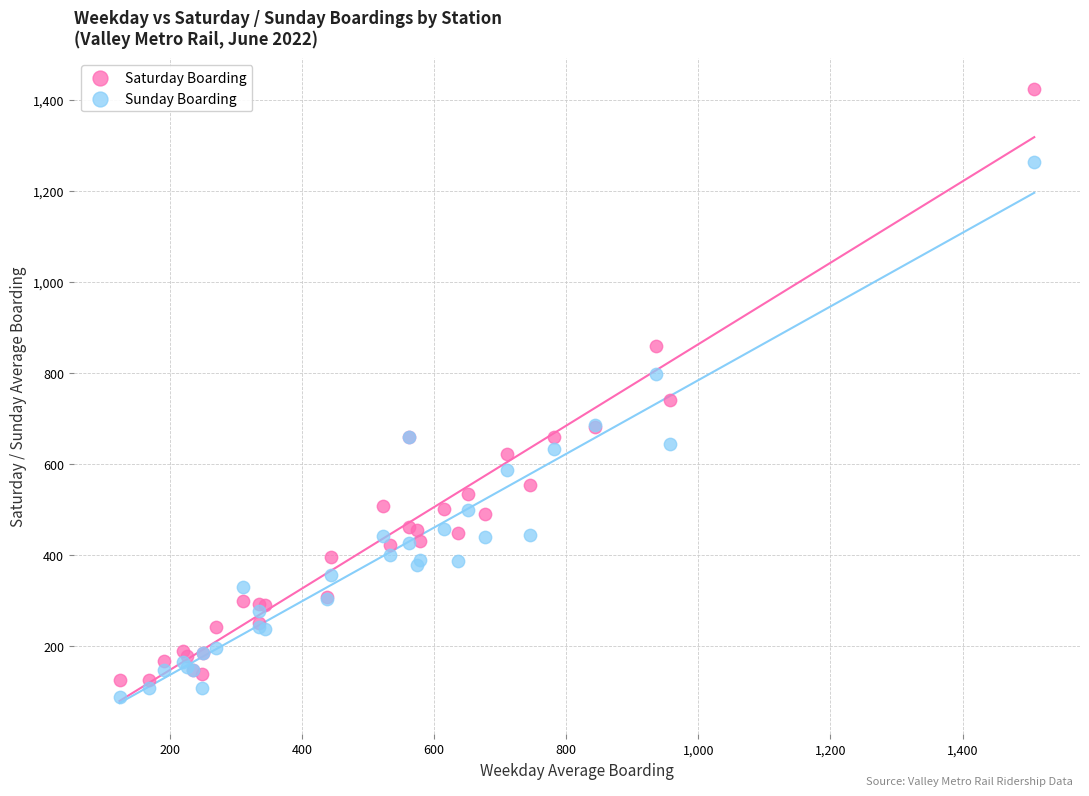

Which series has the widest spread of Y values?

Saturday Boarding